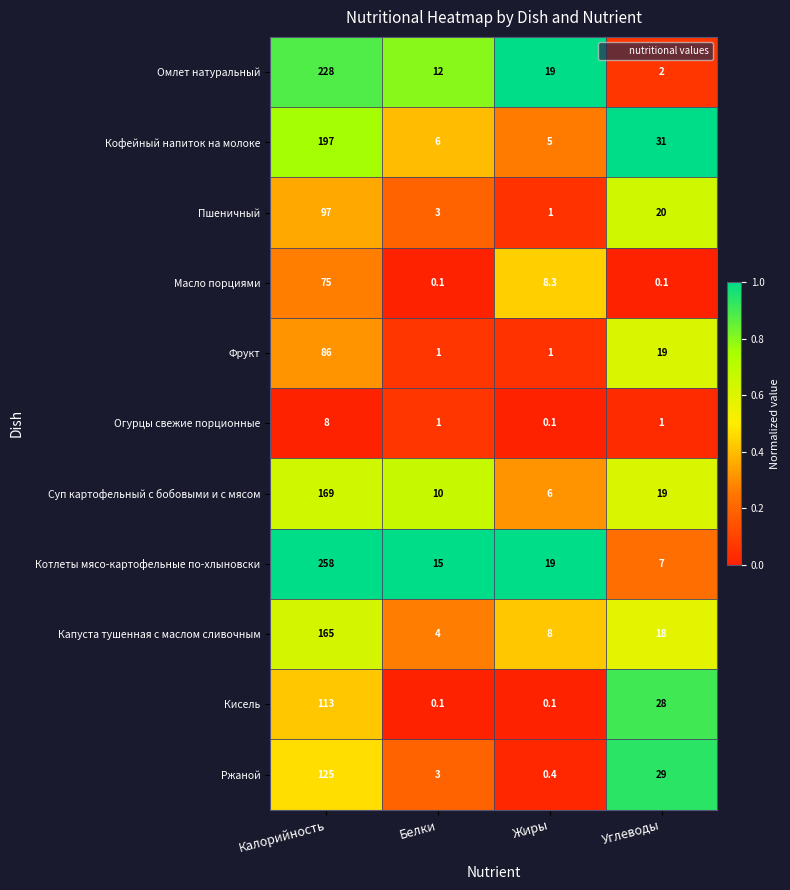

List the series in order of their peak value, highest first.

Котлеты мясо-картофельные по-хлыновски, Омлет натуральный, Кофейный напиток на молоке, Суп картофельный с бобовыми и с мясом, Капуста тушенная с маслом сливочным, Ржаной, Кисель, Пшеничный, Фрукт, Масло порциями, Огурцы свежие порционные